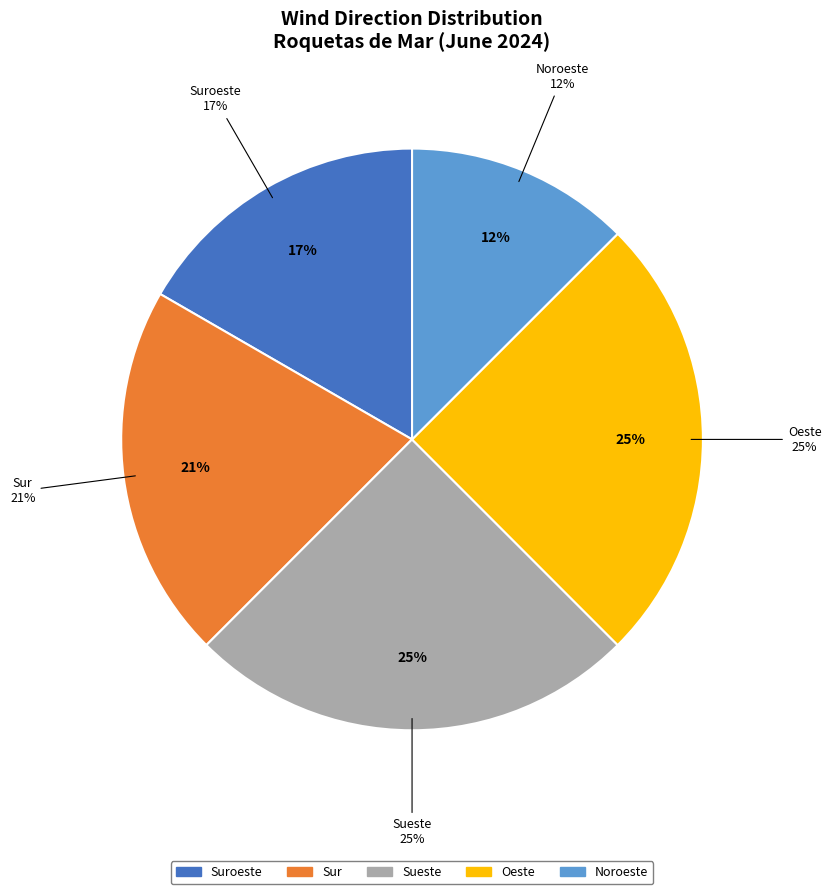

Does Noroeste account for over 50% of the chart?

No